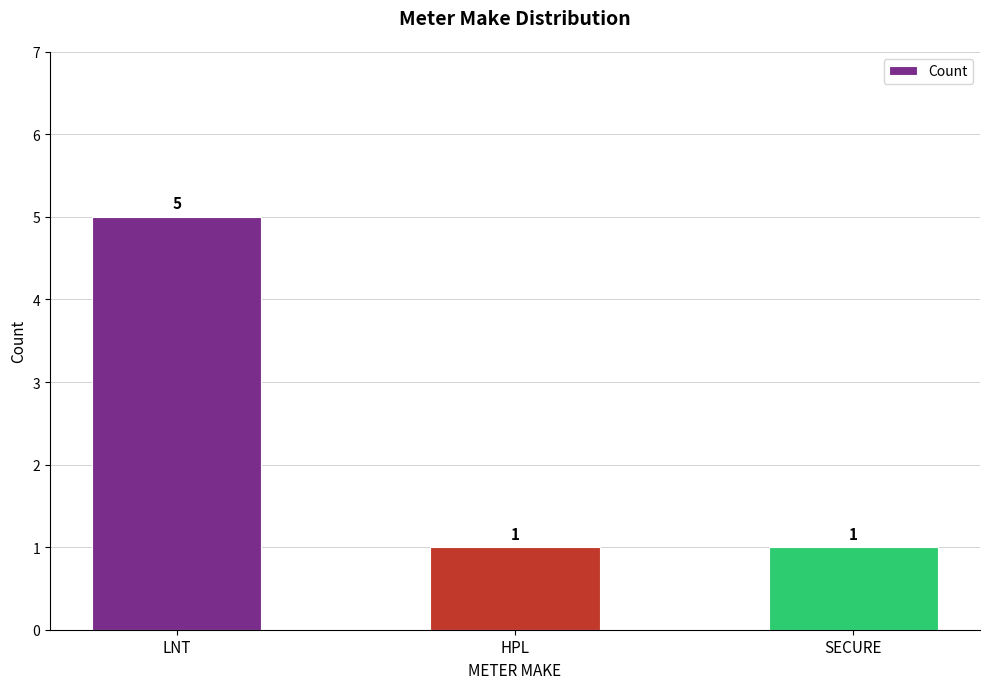

What position from the right is SECURE?

1